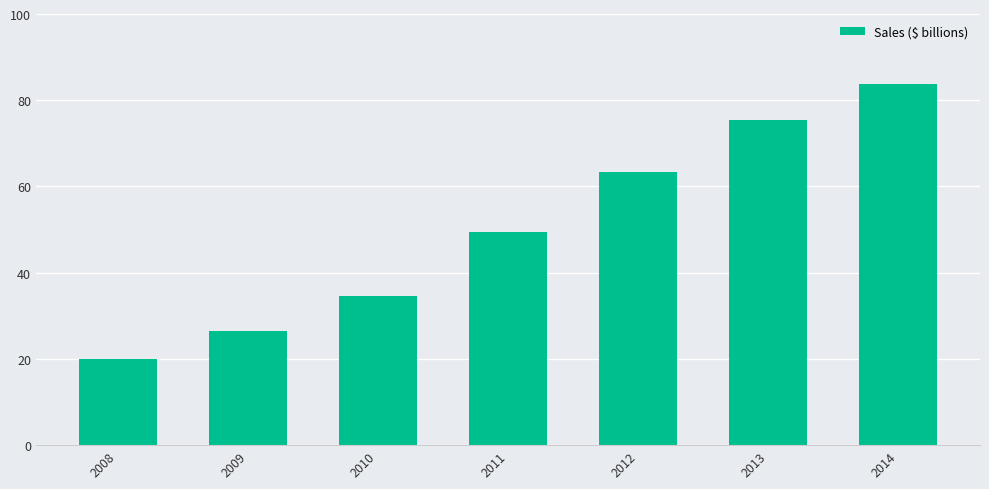

The value at 2009 is 12.1. True or false?

False